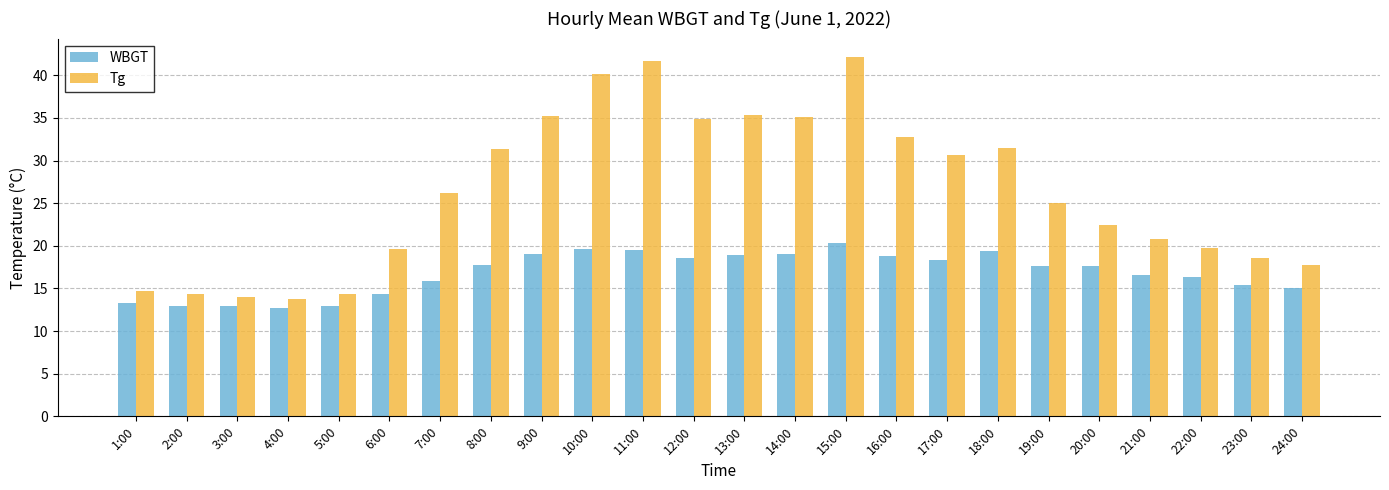

How many data points does each series have?

24